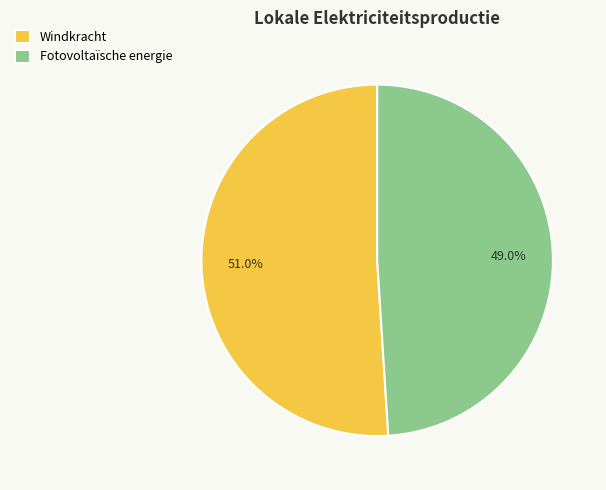

Is the sum of Fotovoltaïsche energie and Windkracht greater than half?

Yes